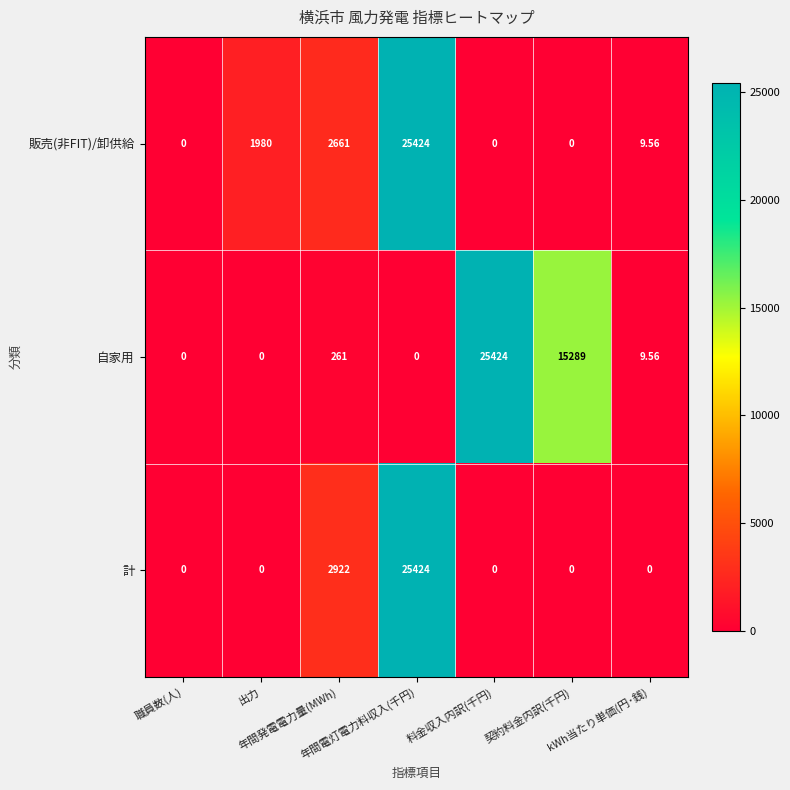

Which series has the largest total across all categories?

自家用